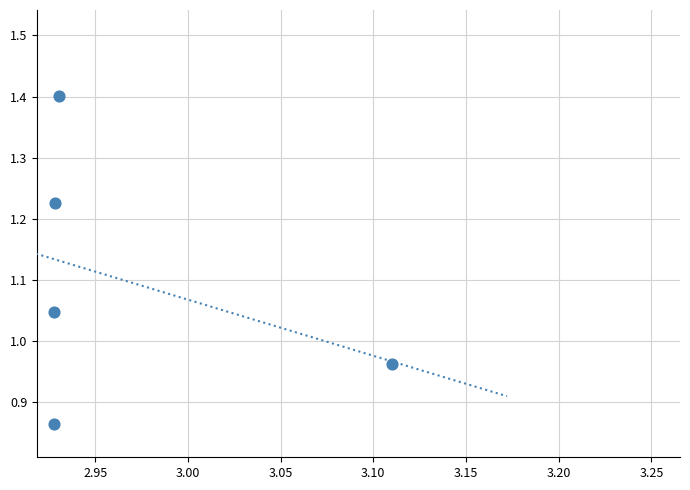

What is the range of Y values (max minus min)?

0.5